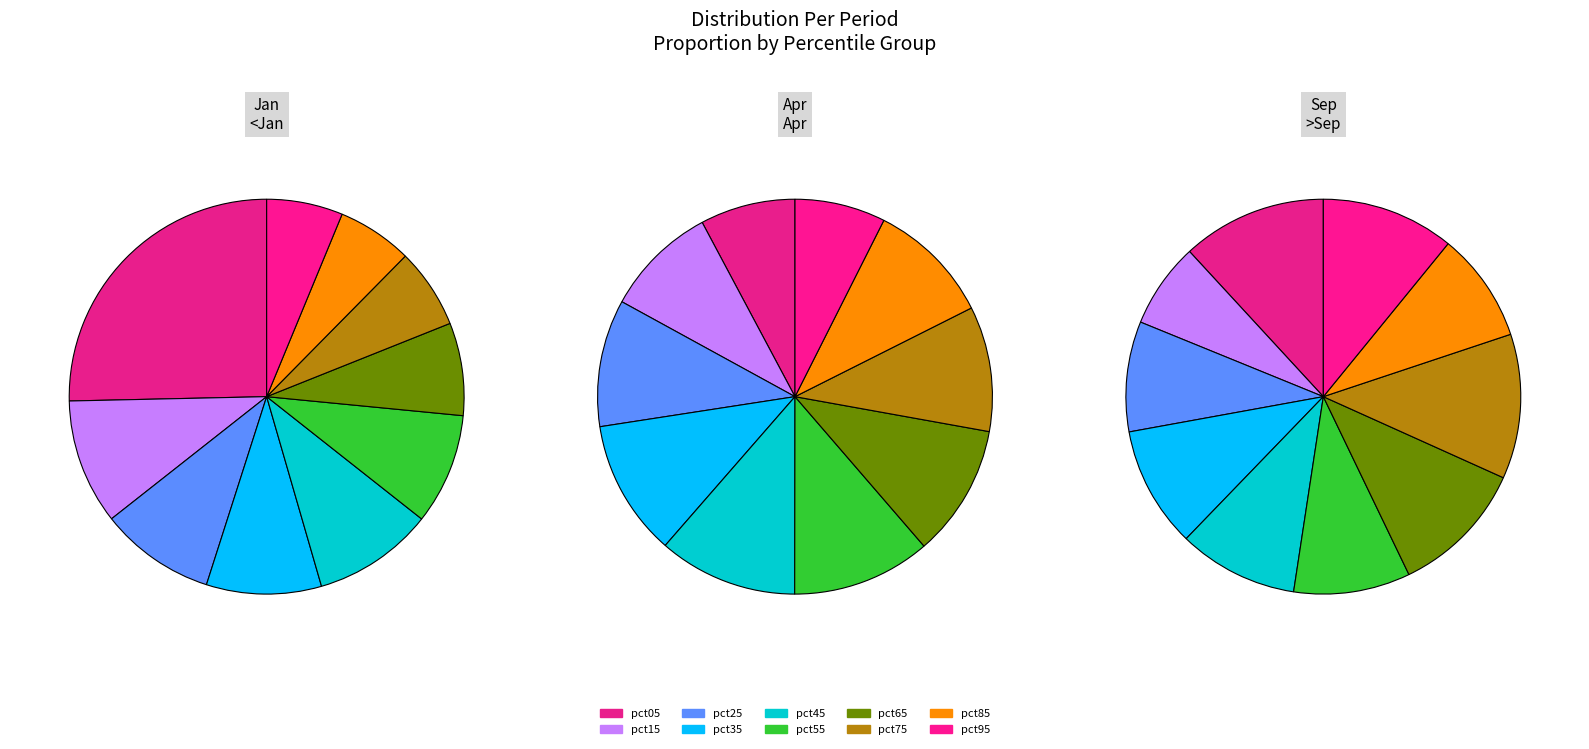

What percentage is NOT represented by pct45?

90.1%